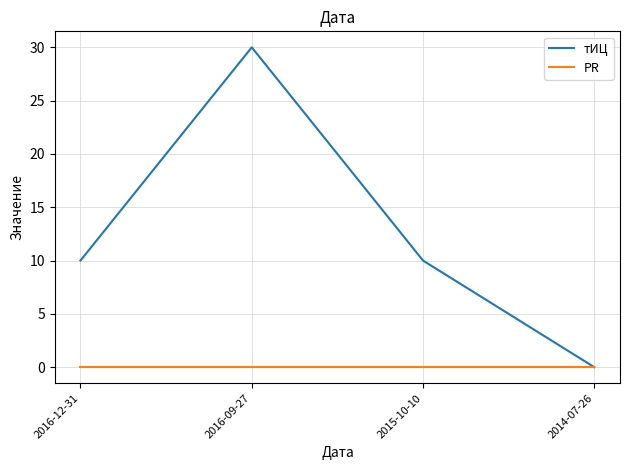

List the series in order of their overall mean, lowest first.

PR, тИЦ